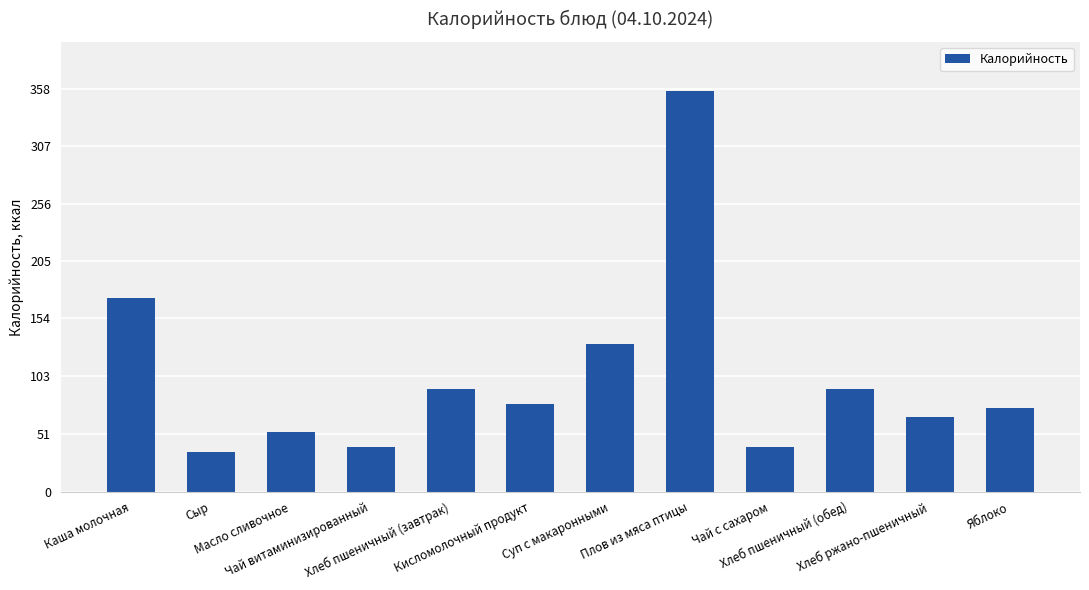

What is the label of the 10th bar from the right?

Масло сливочное